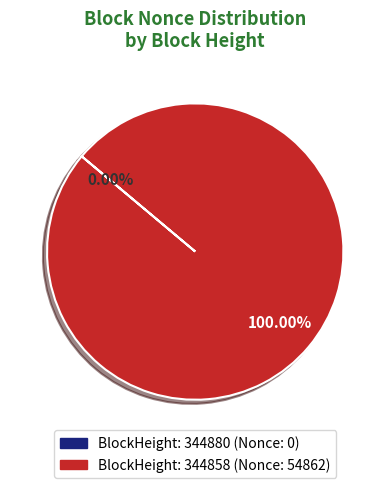

Is there any slice that represents more than half of the pie?

Yes